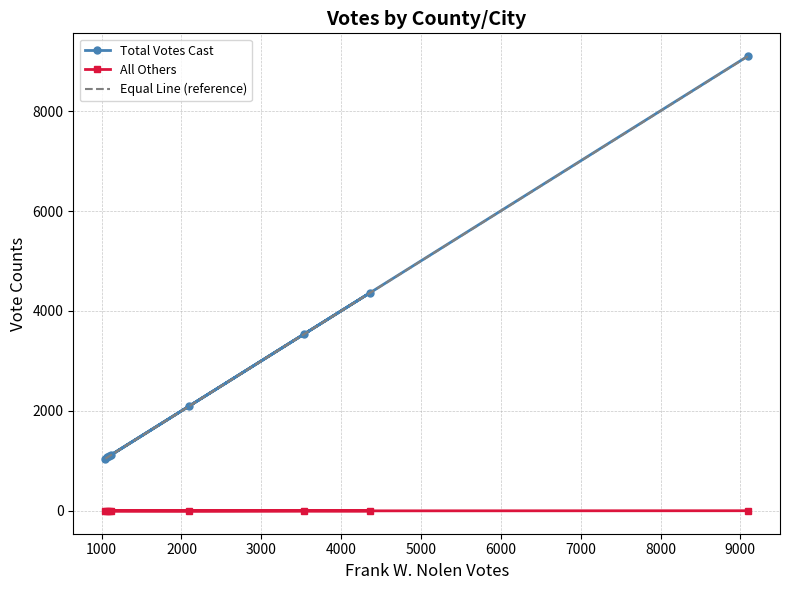

List the labels in order of Frank W. Nolen value, smallest first.

Highland County, Waynesboro City, Buena Vista City, Lexington City, Staunton City, Rockingham County, Rockbridge County, Augusta County